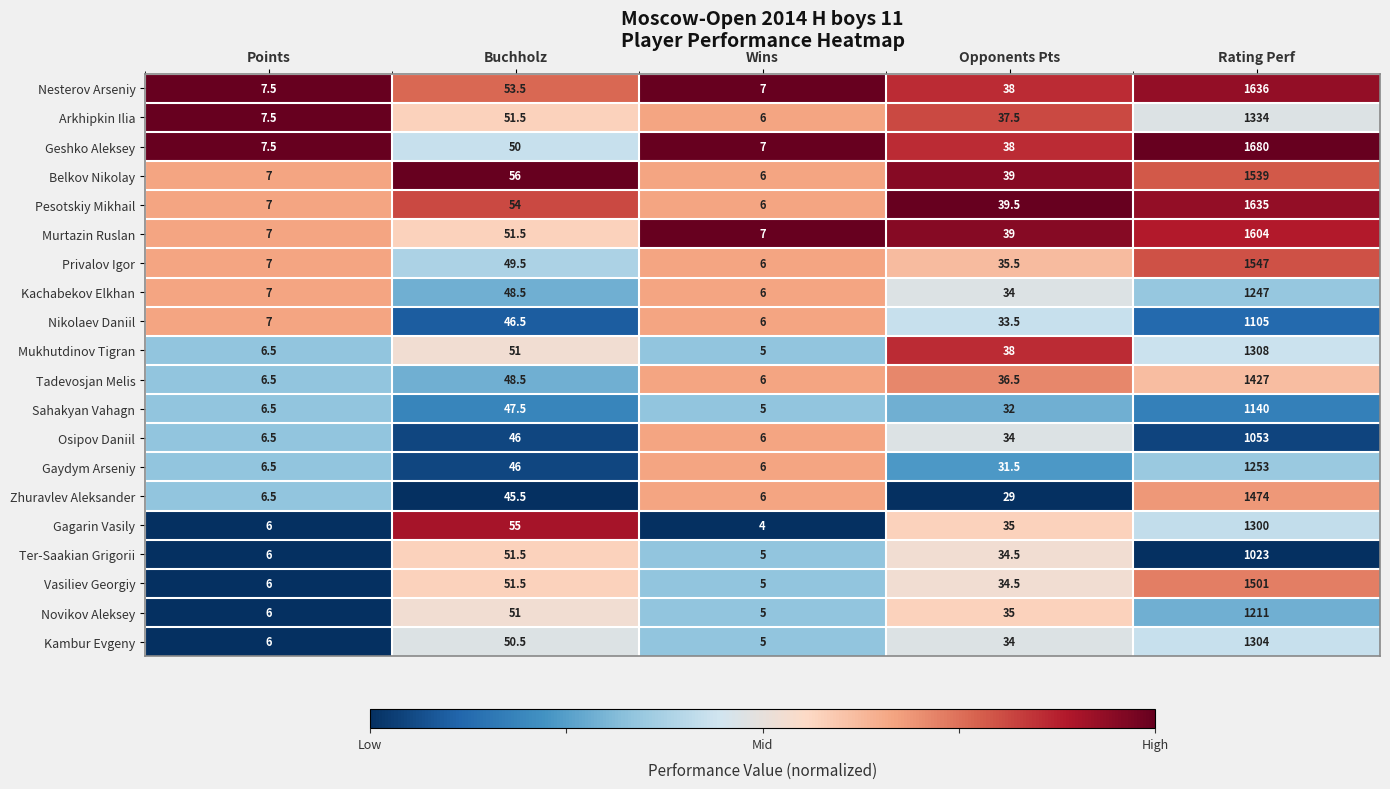

Rank the series by their maximum value, from lowest to highest.

Ter-Saakian Grigorii, Osipov Daniil, Nikolaev Daniil, Sahakyan Vahagn, Novikov Aleksey, Kachabekov Elkhan, Gaydym Arseniy, Gagarin Vasily, Kambur Evgeny, Mukhutdinov Tigran, Arkhipkin Ilia, Tadevosjan Melis, Zhuravlev Aleksander, Vasiliev Georgiy, Belkov Nikolay, Privalov Igor, Murtazin Ruslan, Pesotskiy Mikhail, Nesterov Arseniy, Geshko Aleksey